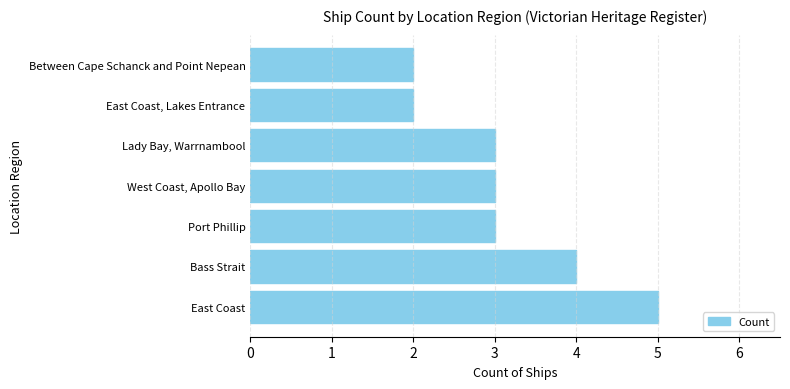

Reading bottom to top, list all the values displayed in this chart.

5	4	3	3	3	2	2